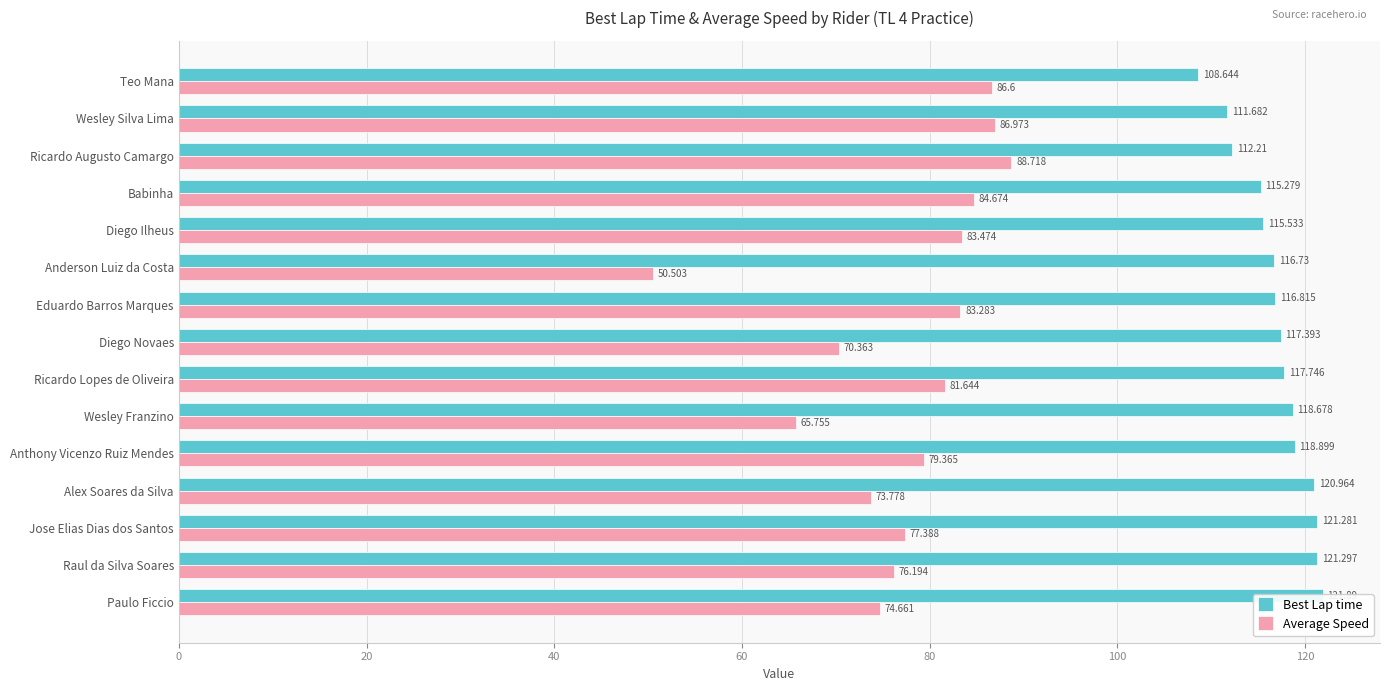

Reading right to left, list all the values displayed in this chart.

Best Lap time: 121.9	121.3	121.3	121.0	118.9	118.7	117.7	117.4	116.8	116.7	115.5	115.3	112.2	111.7	108.6
Average Speed: 74.7	76.2	77.4	73.8	79.4	65.8	81.6	70.4	83.3	50.5	83.5	84.7	88.7	87.0	86.6